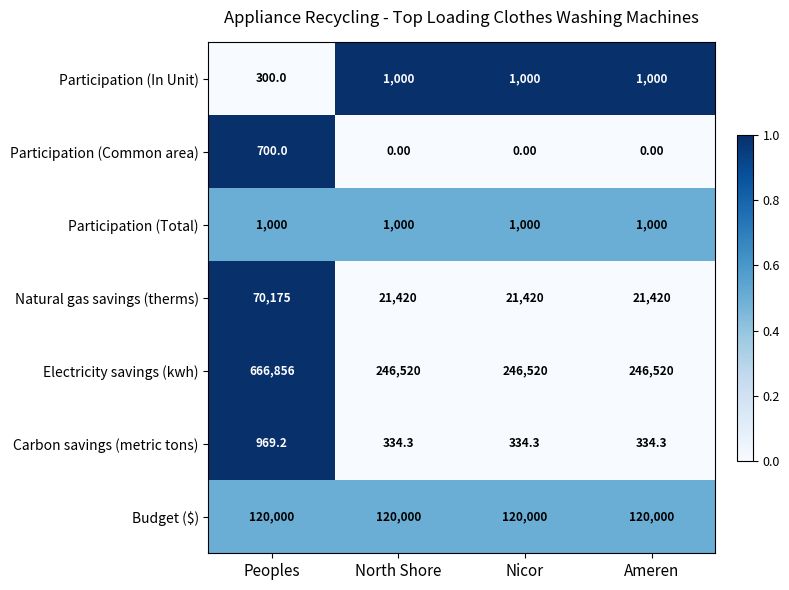

At which label does Participation (In Unit) reach its minimum?

Peoples